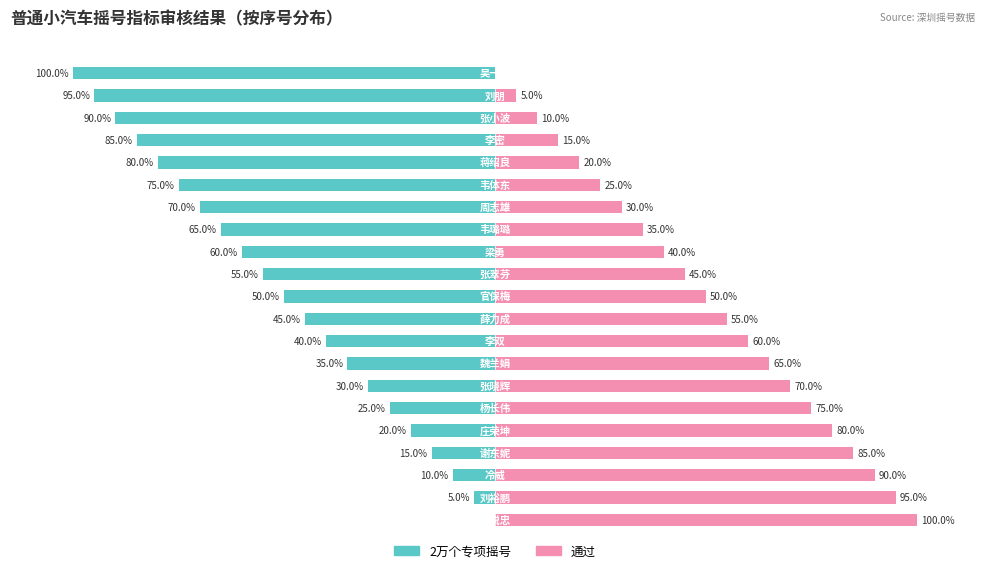

Are the bars horizontal?

Yes